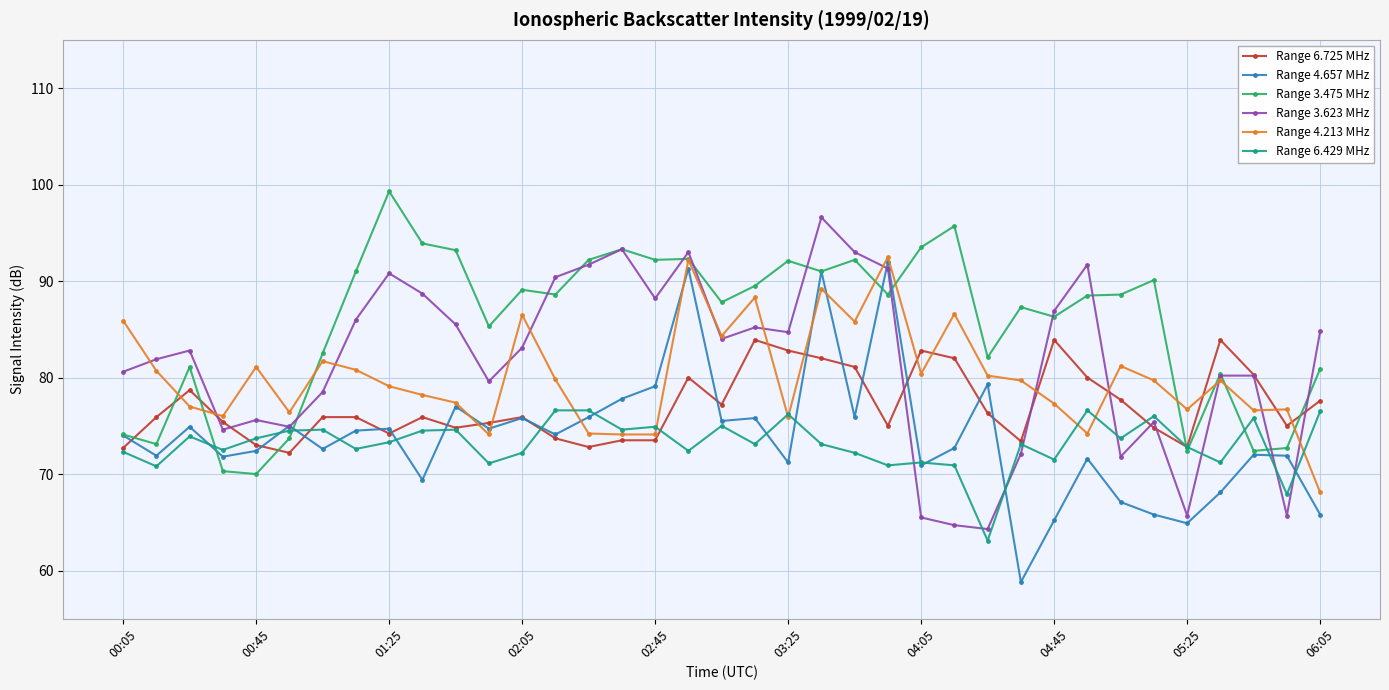

Which series has the largest total across all categories?

Range 3.475 MHz